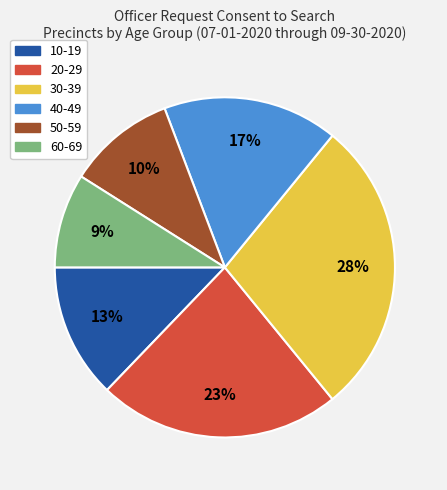

To the nearest percent, what is the difference between the largest and smallest slice percentages?

19%